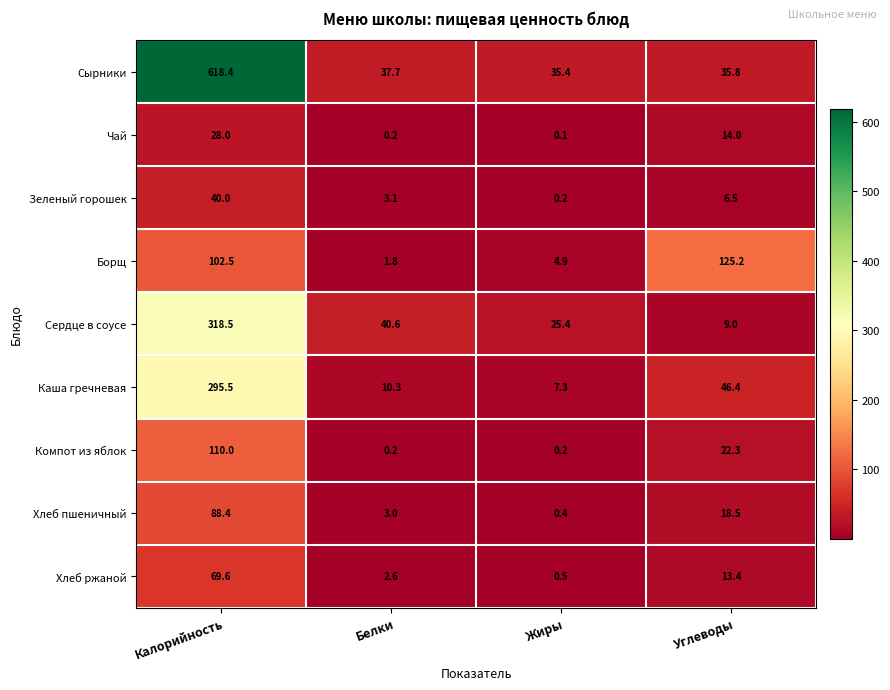

What is the sum of the Зеленый горошек values at Жиры and Белки?

3.3